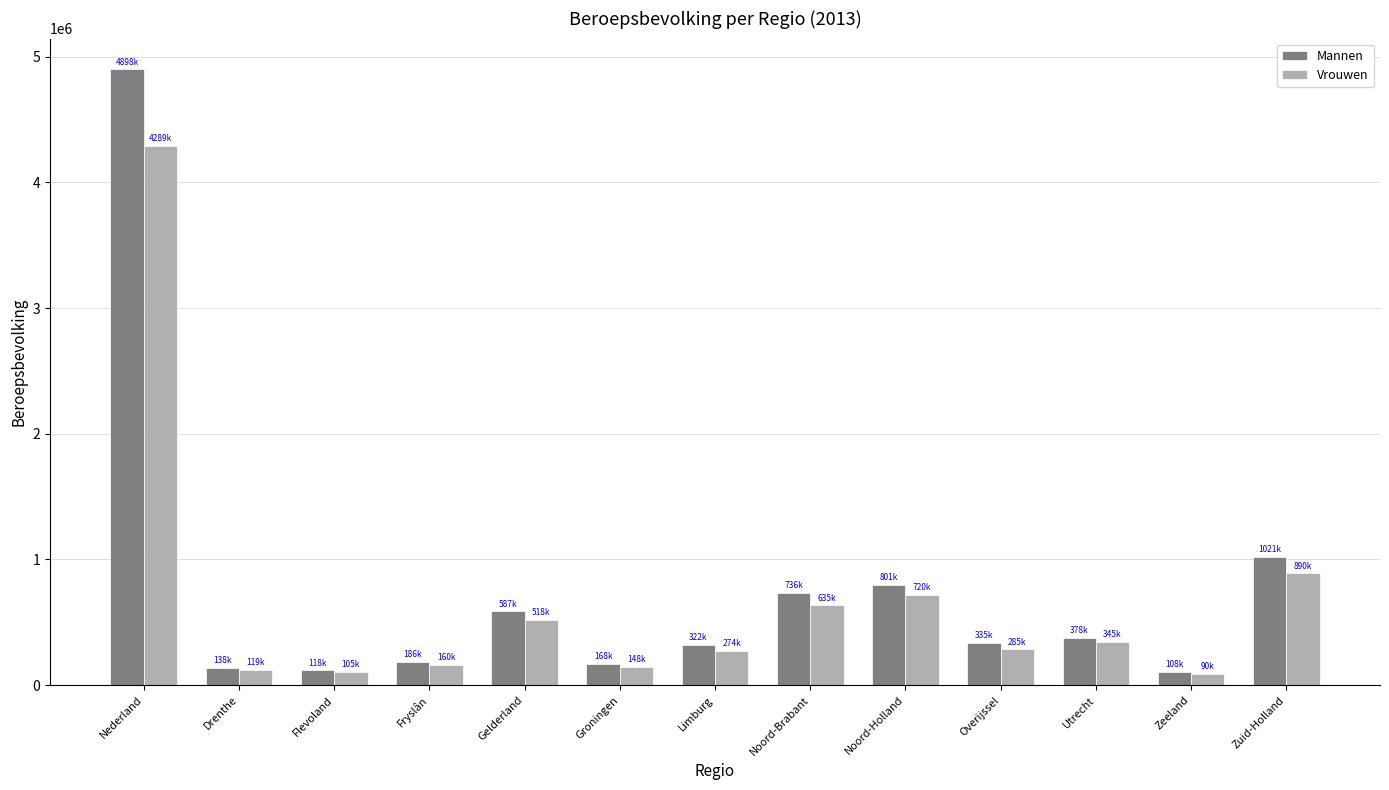

What is the average value of the Mannen series?

753538